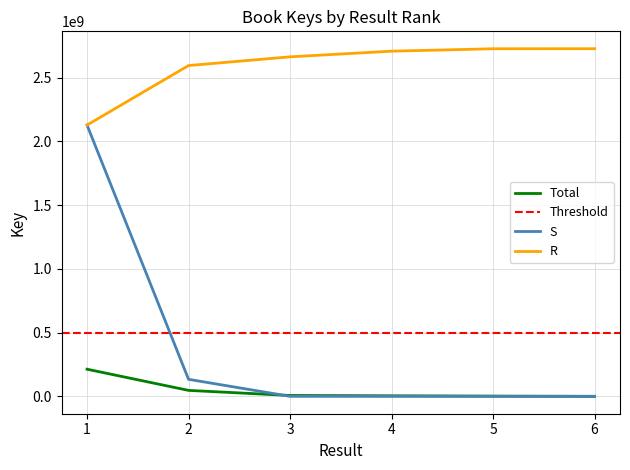

Approximately how many times larger is the value at 2 compared to 5?

24.6